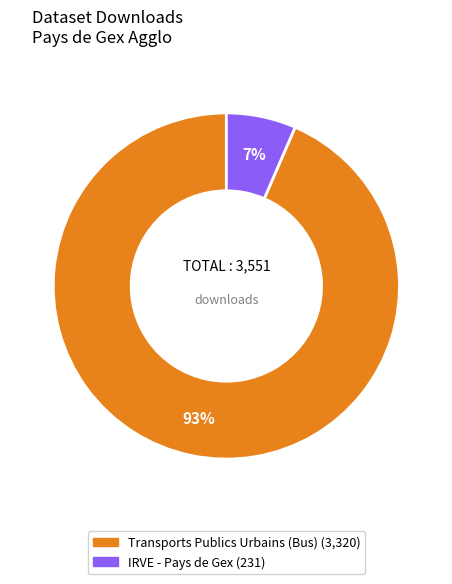

Combined, do IRVE - Pays de Gex and Transports Publics Urbains (Bus) account for over 50%?

Yes